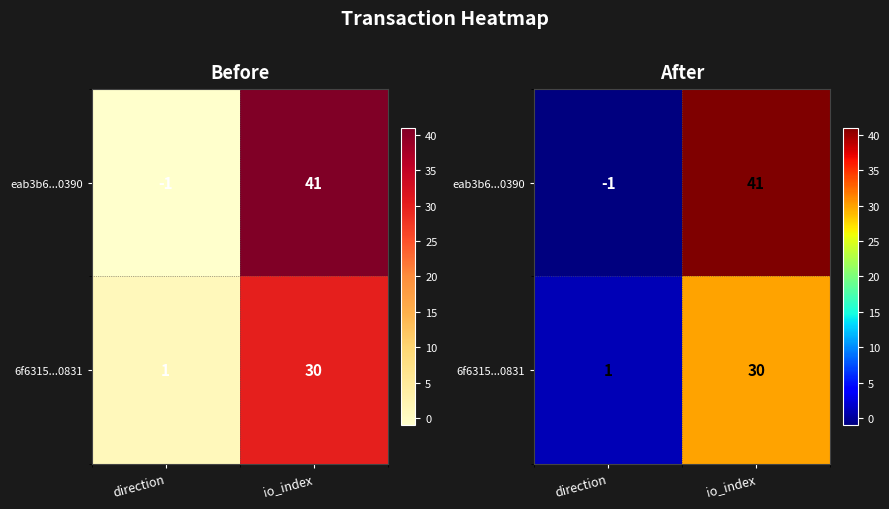

Which series has the widest spread of values?

eab3b6...0390